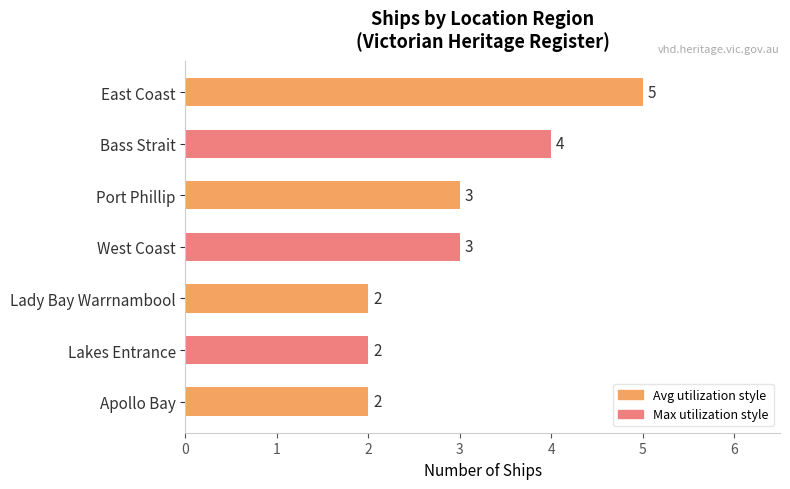

How many values are between 2 and 4?

6